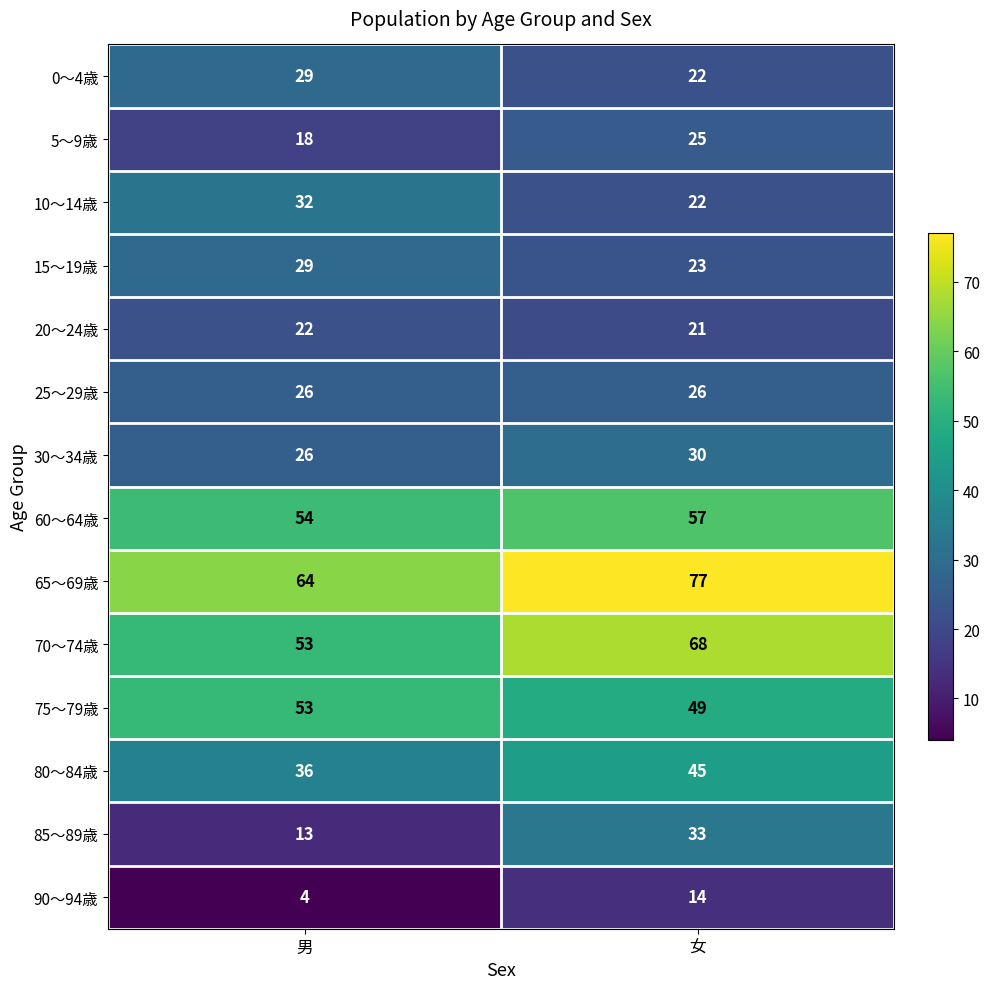

True or false: 90～94歳 has a value of 14 at 女.

True